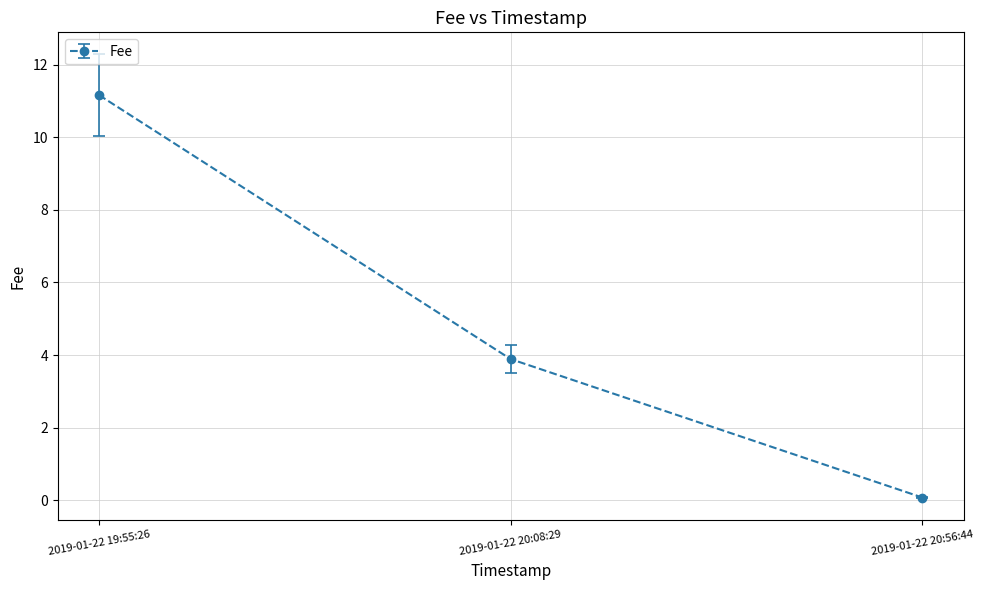

What is the minimum value shown in the chart?

0.1